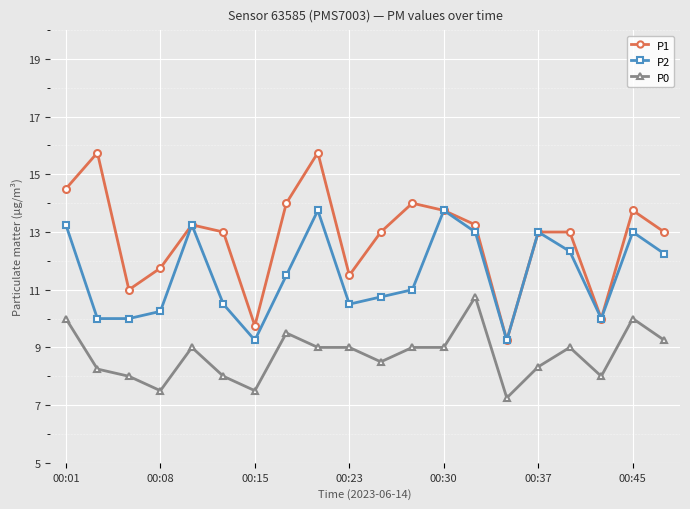

True or false: P1 and P0 intersect in this chart.

False